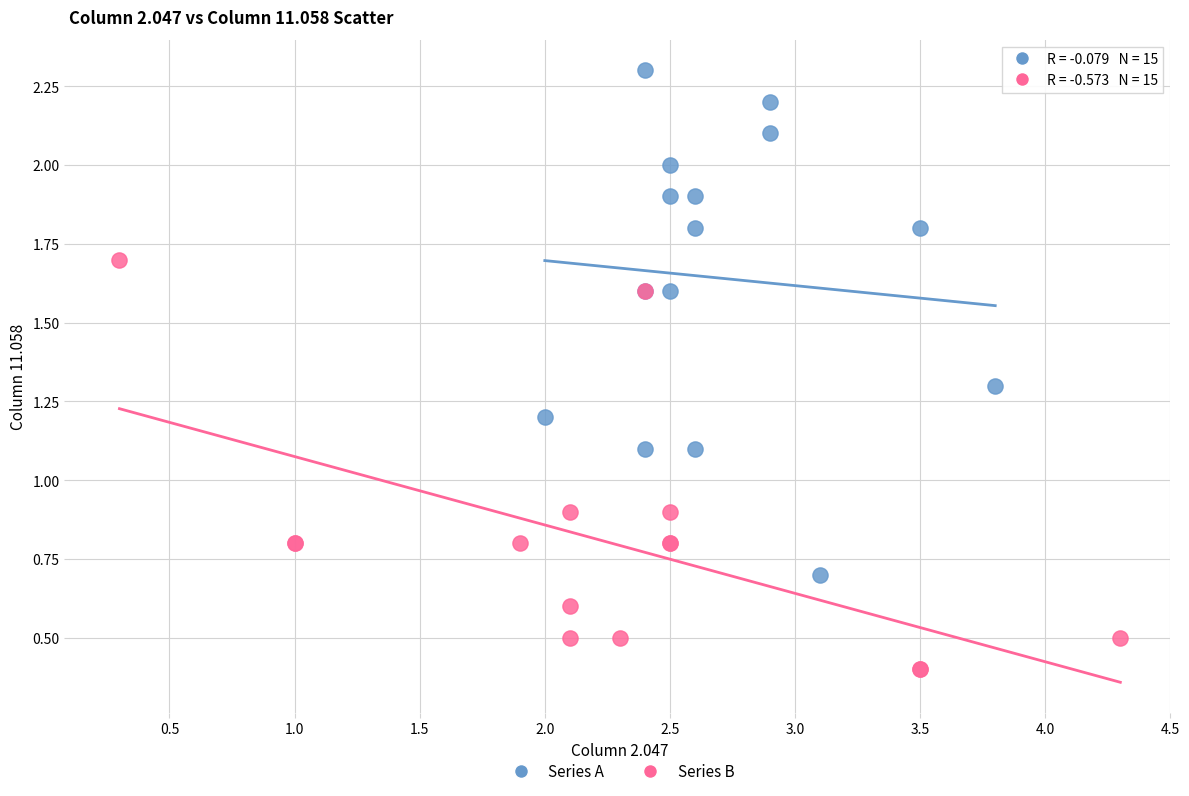

Which series reaches the maximum Y coordinate?

Series A